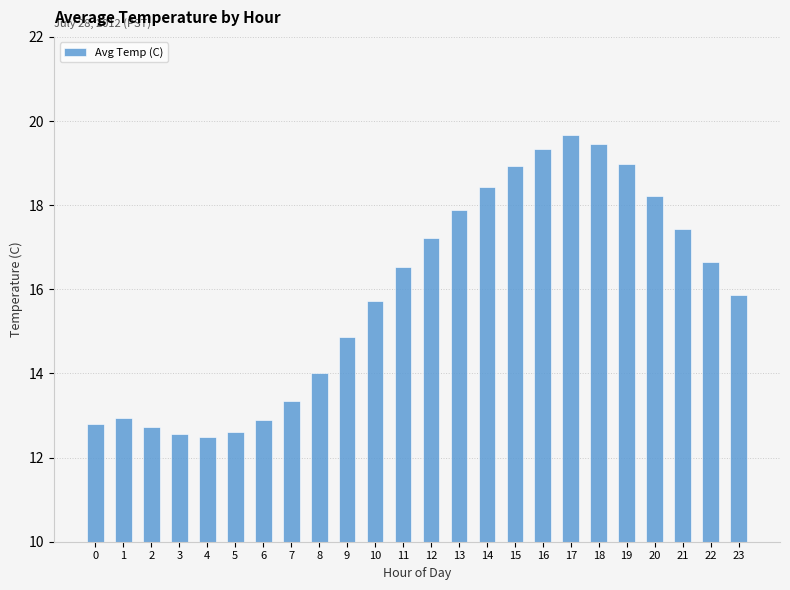

What is the sum of the values at 16 and 23?

35.2